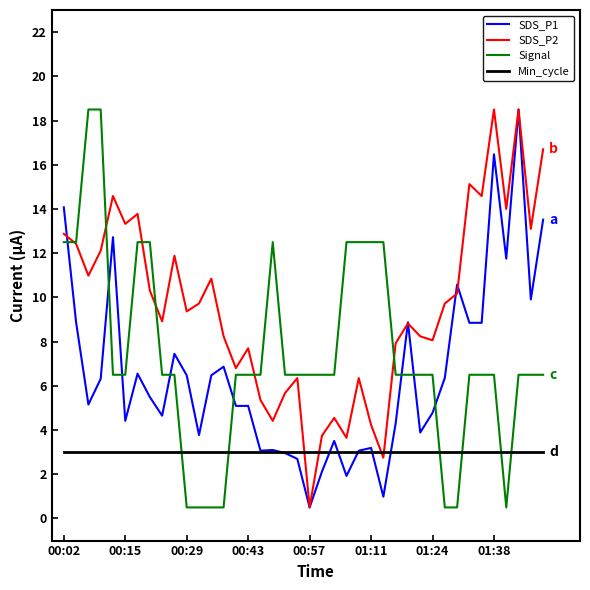

What is the minimum value for SDS_P2?

0.5